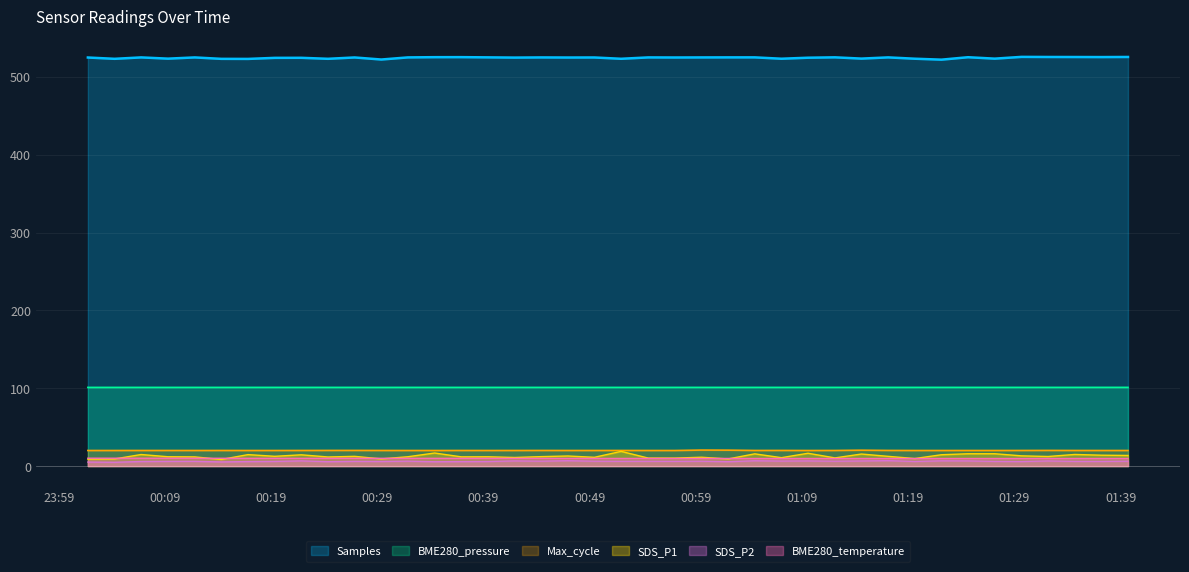

What is the value of the SDS_P1 point at the 24th from the left?

11.3